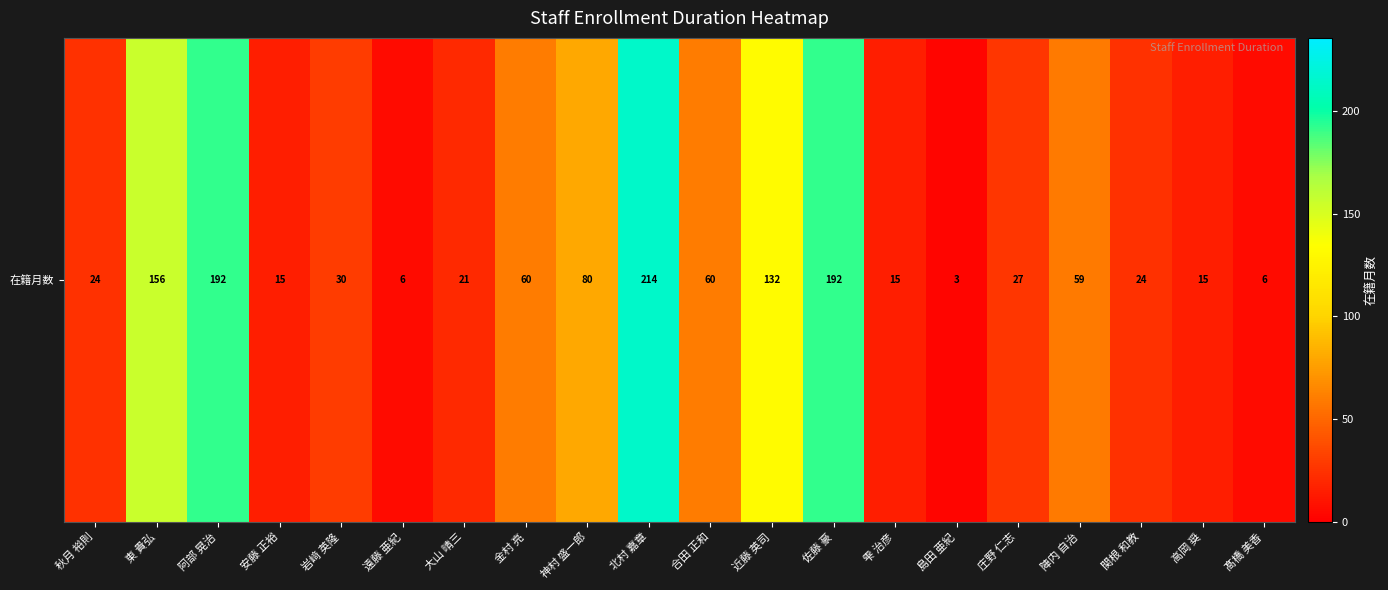

What is the greatest value displayed?

214